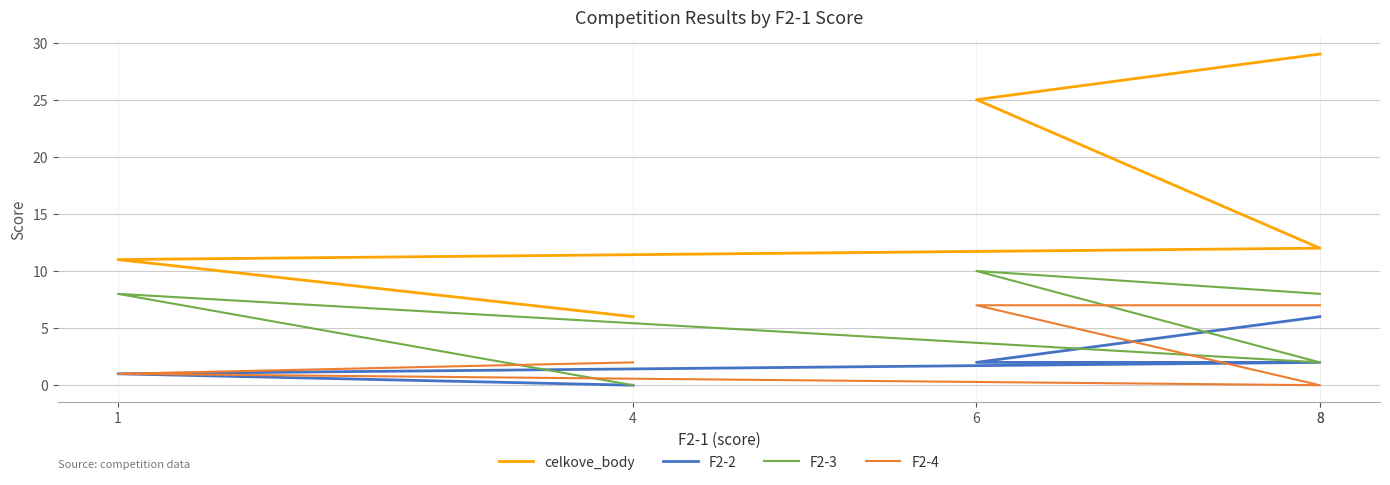

Is the value of F2-3 at 4 greater than the value of celkove_body at 8?

No